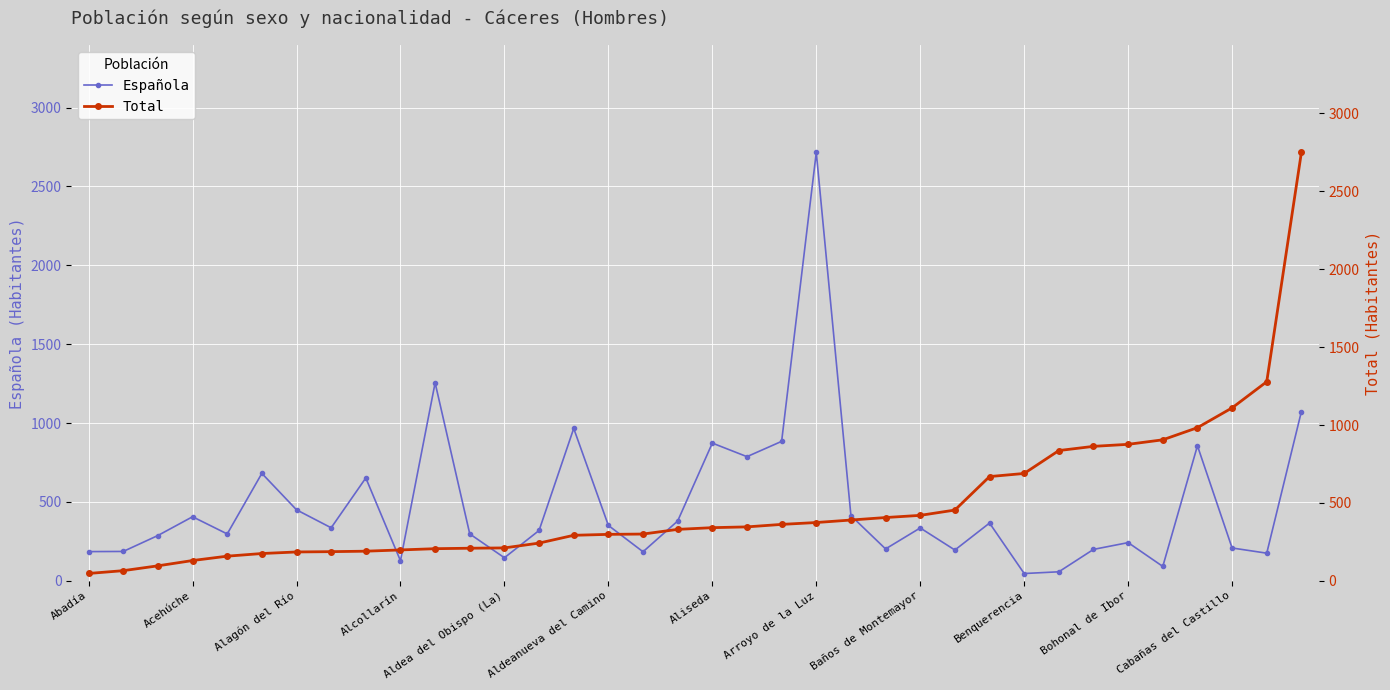

How many intersections are there between Española and Total?

7